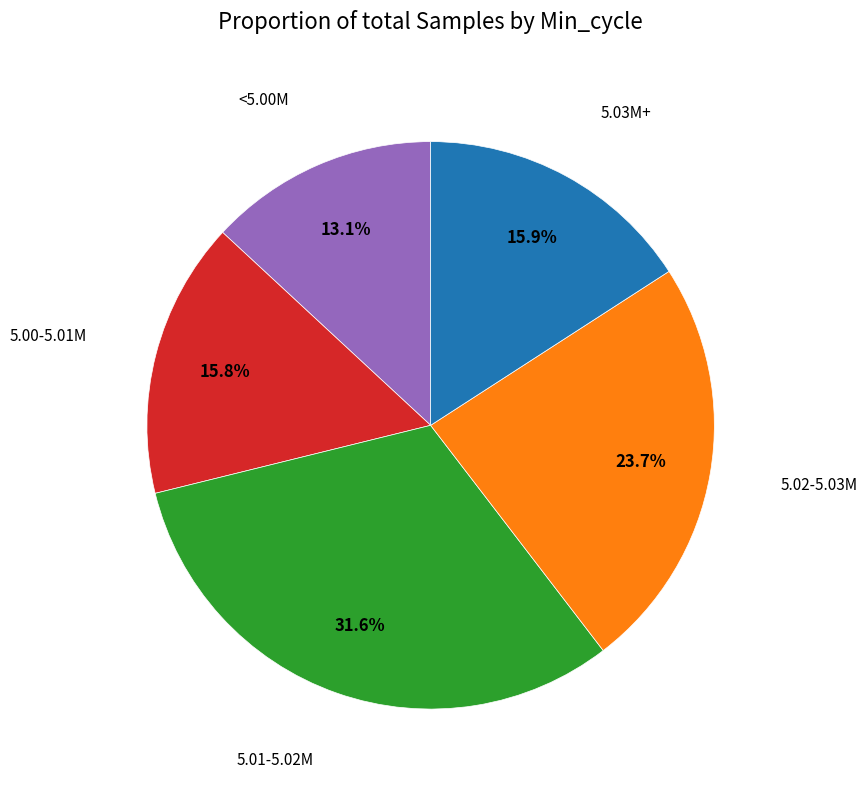

Does any single category account for the majority?

No